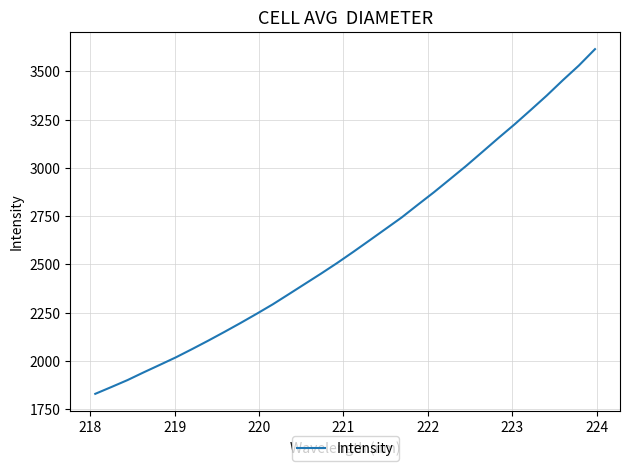

What is the difference between the maximum and minimum values?

1786.1